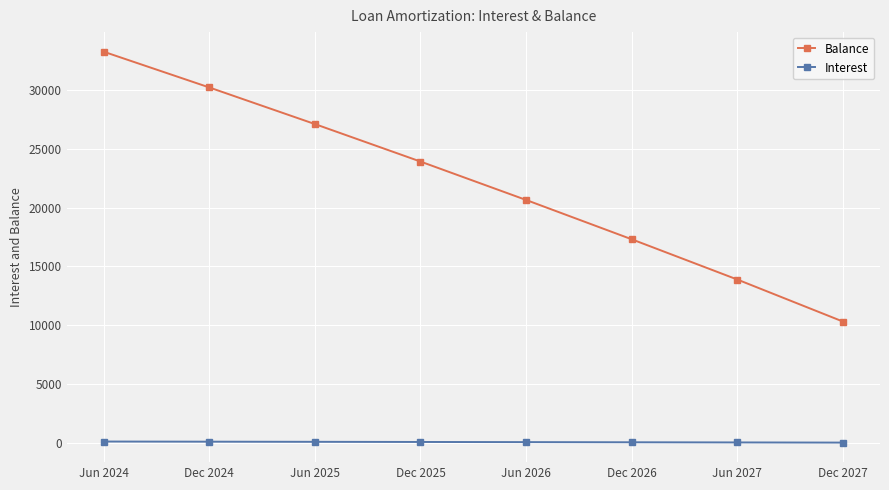

What is the label of the 5th point from the left?

Jun 2026